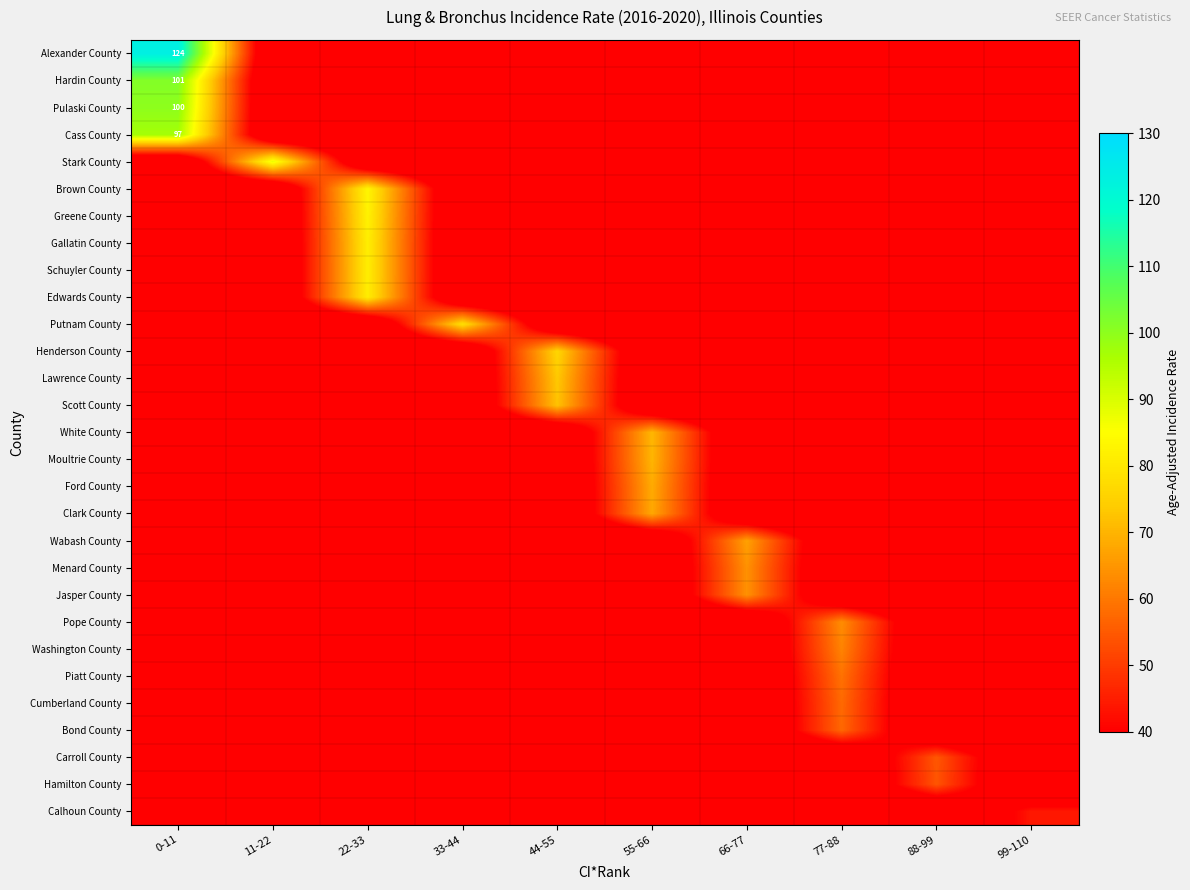

At which category is the sum across all series the highest?

0-11